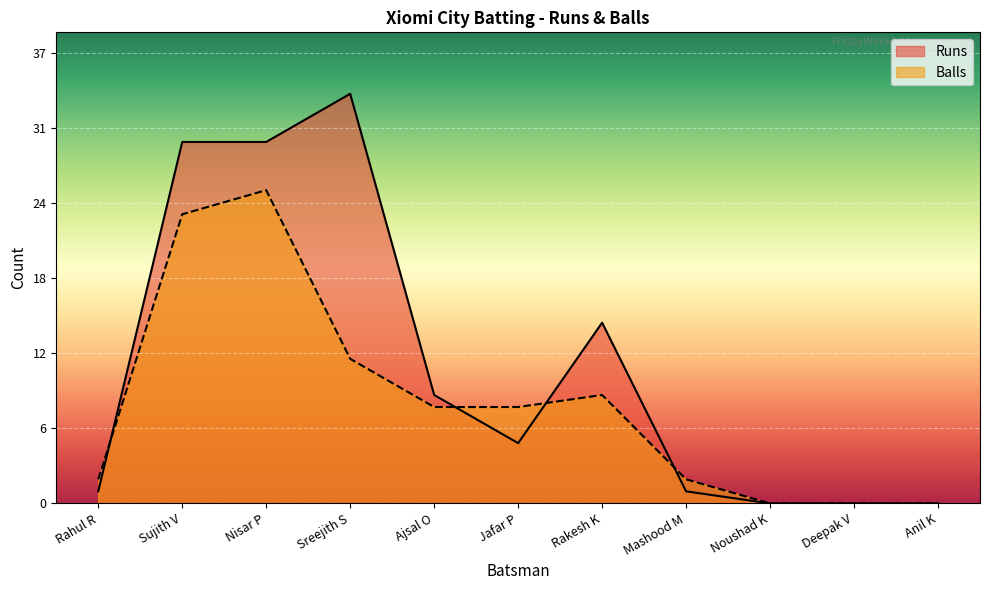

How many lines are shown in the chart?

2